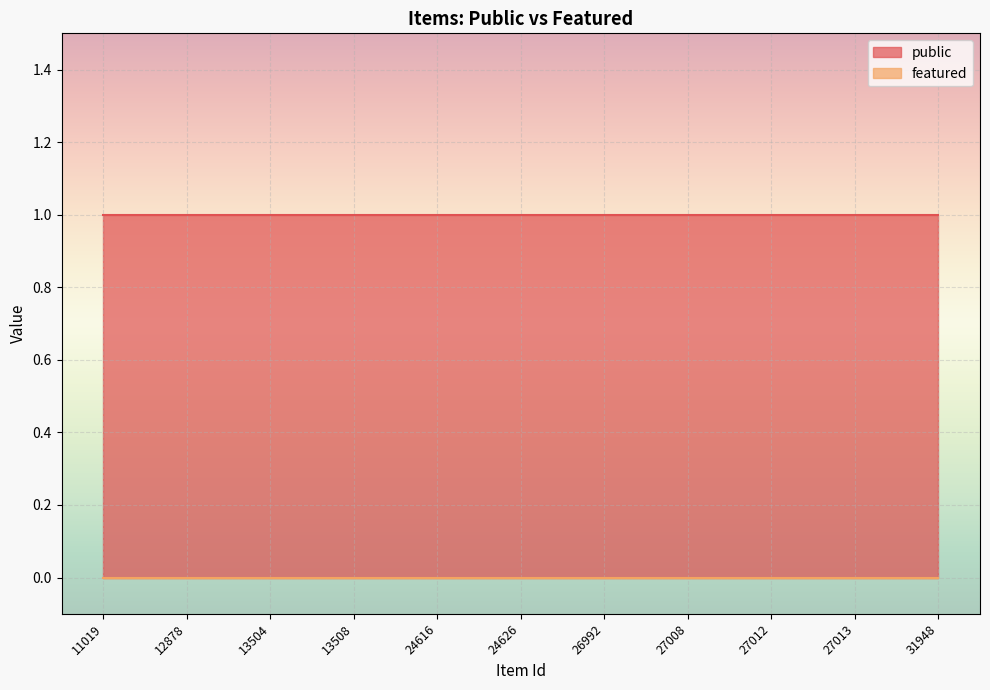

What is the difference between the highest and lowest values at 13504?

1